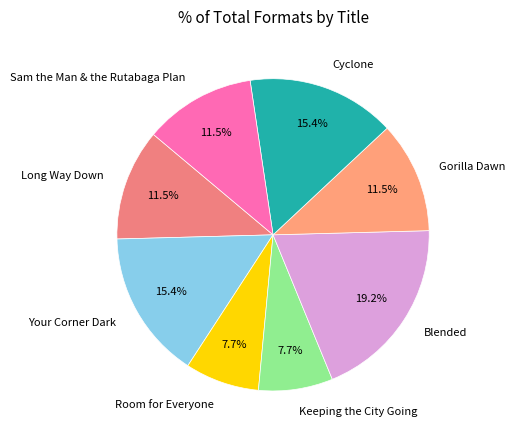

Combined, do Long Way Down and Your Corner Dark account for over 50%?

No